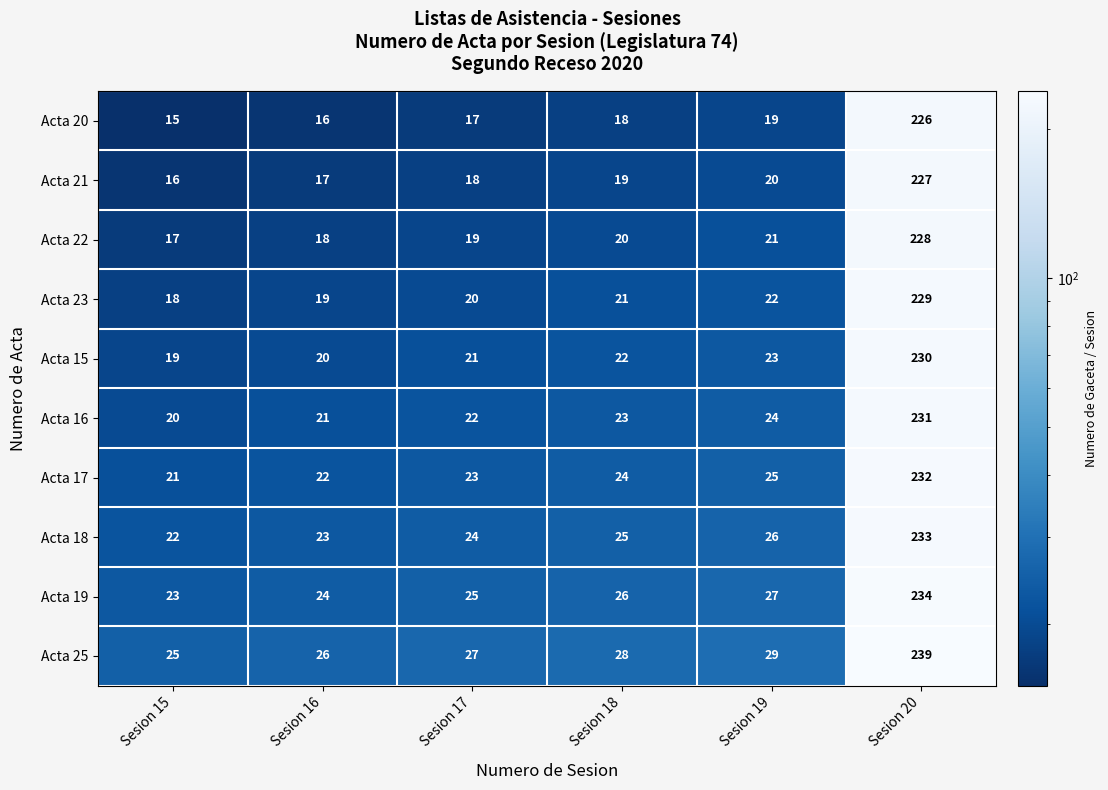

Is the value of Acta 17 at Sesion 15 greater than the value of Acta 18 at Sesion 20?

No